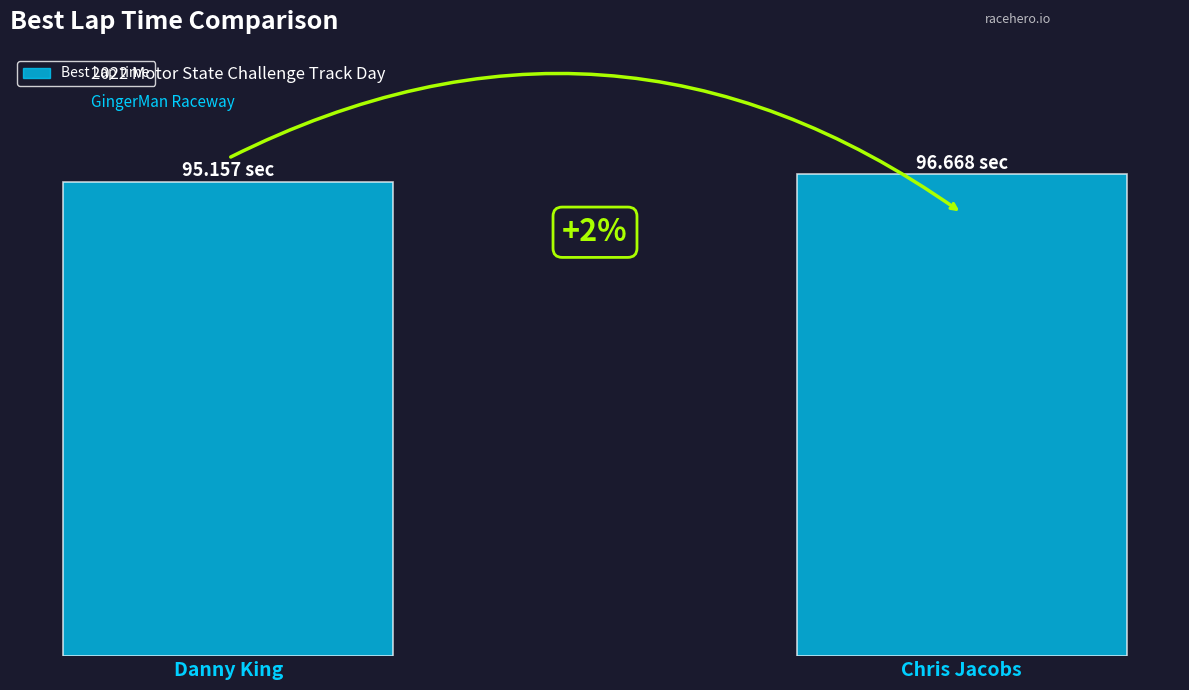

Does the chart contain any negative values?

No